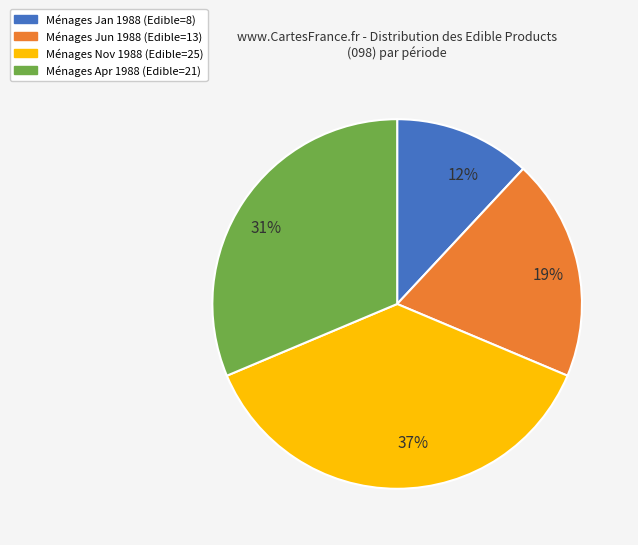

What is the largest slice in the pie chart?

37%